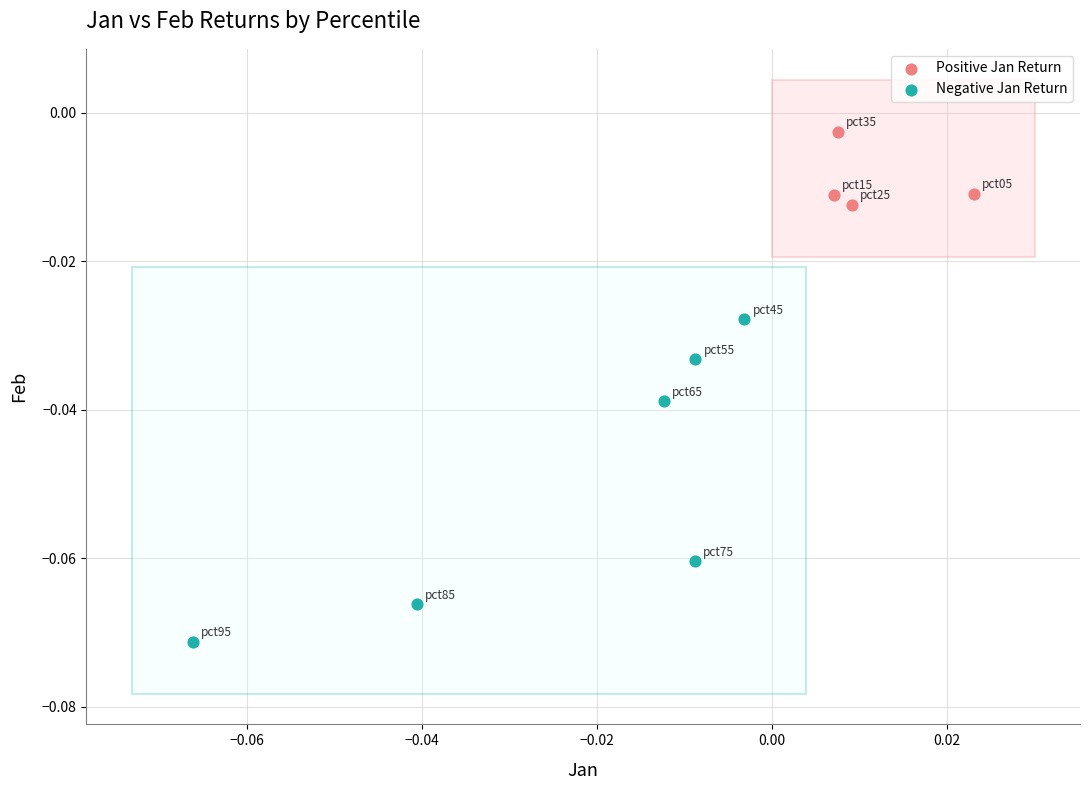

Which series contains the lowest Y value?

Negative Jan Return